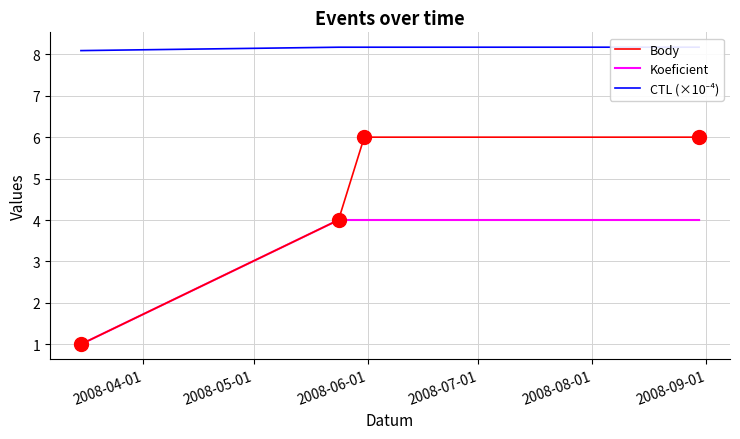

What is the highest value of the Koeficient series?

4